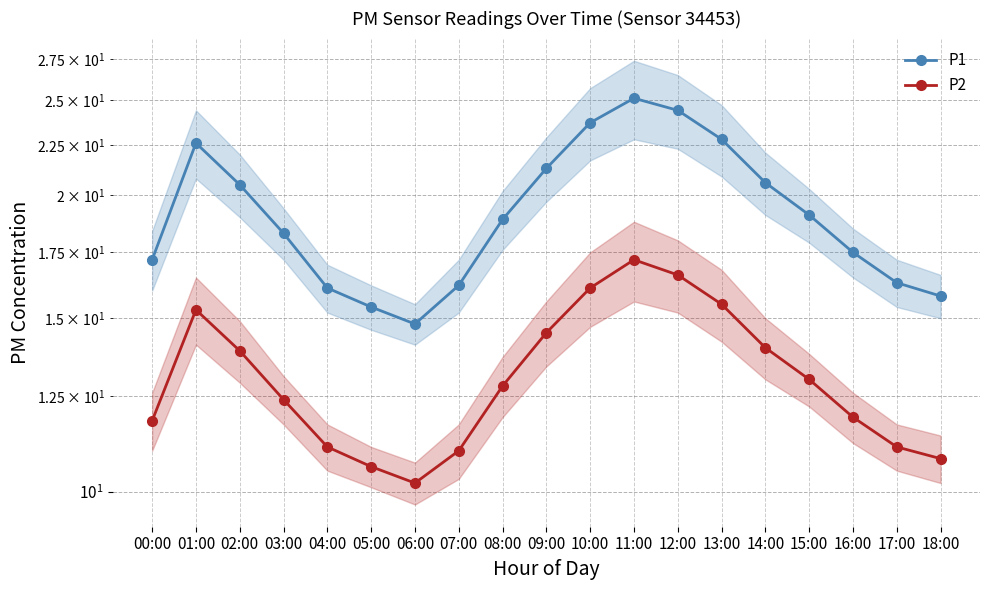

Does the chart have visible grid lines?

Yes